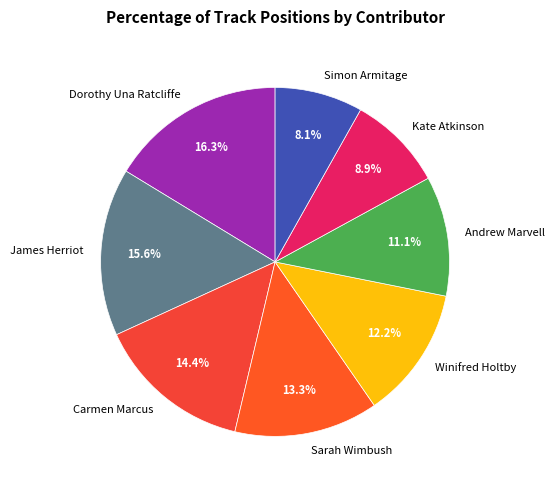

To the nearest percent, what is the difference between the largest and smallest slice percentages?

8%